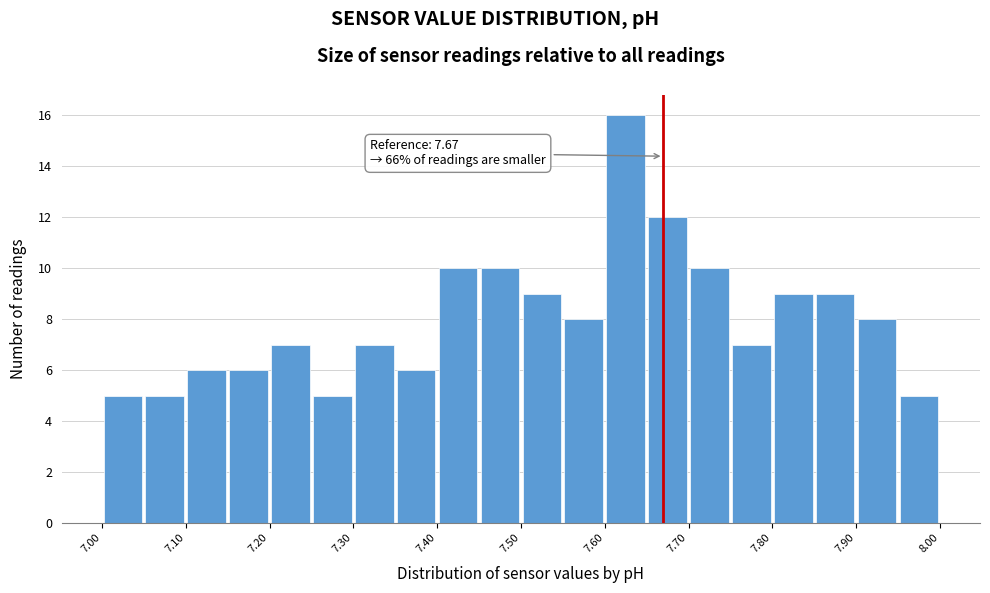

Which range on the x-axis has the tallest bar?

7.60 to 7.65